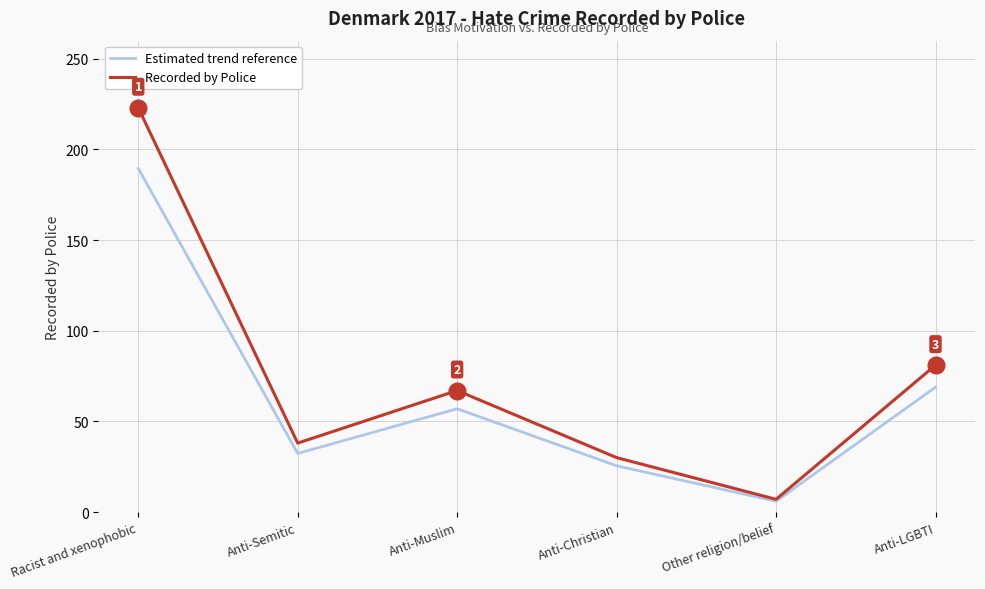

Which series changed the most between Racist and xenophobic and Anti-Christian?

Recorded by Police